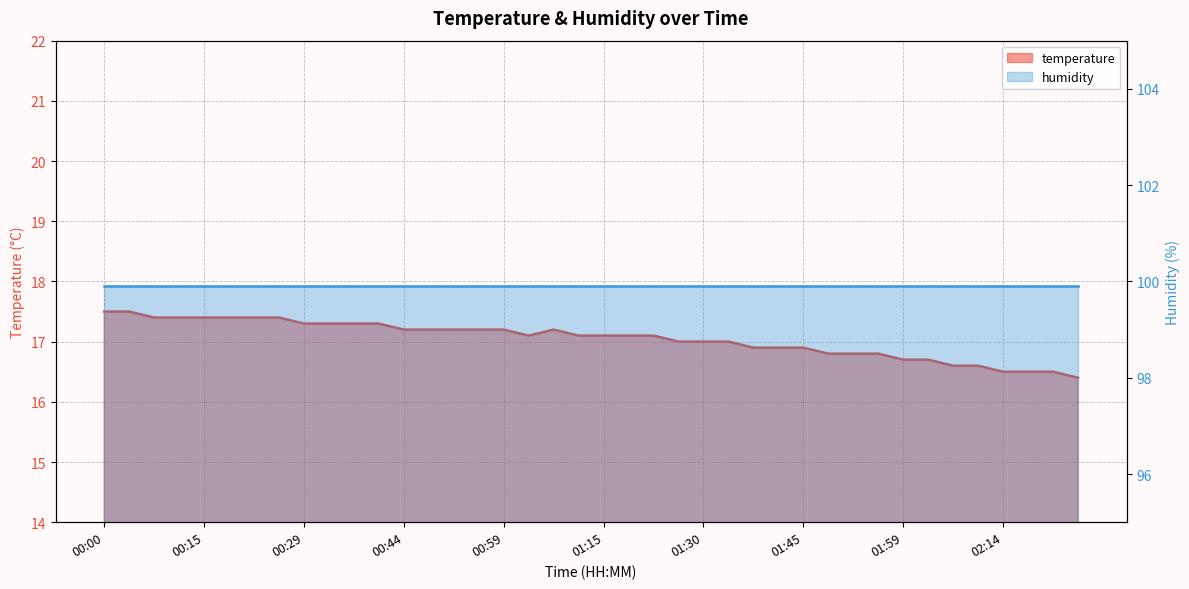

Does the chart have visible grid lines?

Yes